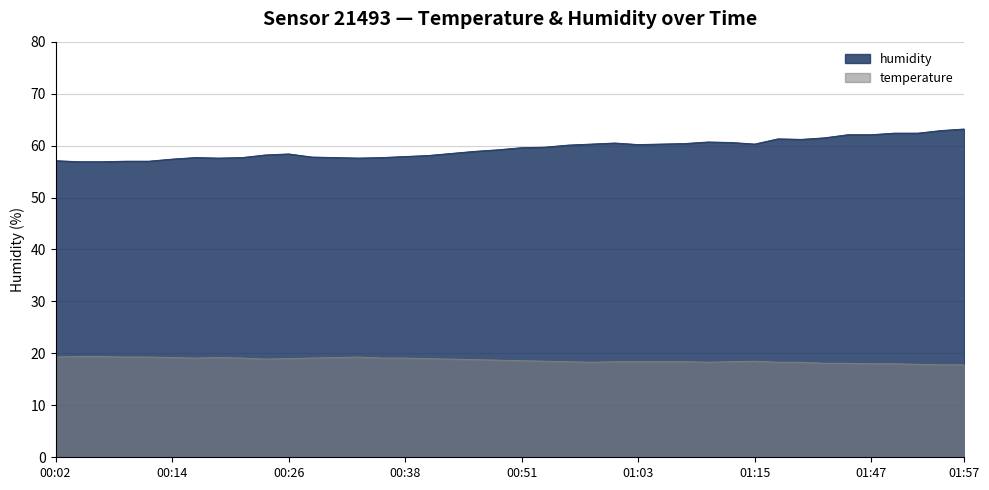

Reading left to right, extract all data points from this chart.

temperature: 19.3	19.4	19.4	19.3	19.3	19.2	19.1	19.2	19.1	18.9	19.0	19.1	19.2	19.3	19.1	19.1	19.0	18.9	18.8	18.7	18.6	18.5	18.4	18.3	18.4	18.4	18.4	18.4	18.3	18.4	18.5	18.3	18.3	18.1	18.1	18.0	18.0	17.9	17.8	17.8
humidity: 57.1	56.9	56.9	57.0	57.0	57.4	57.7	57.6	57.7	58.2	58.4	57.8	57.7	57.6	57.7	57.9	58.1	58.5	58.9	59.2	59.6	59.7	60.1	60.3	60.5	60.2	60.3	60.4	60.7	60.6	60.3	61.3	61.2	61.5	62.1	62.1	62.4	62.4	62.9	63.2